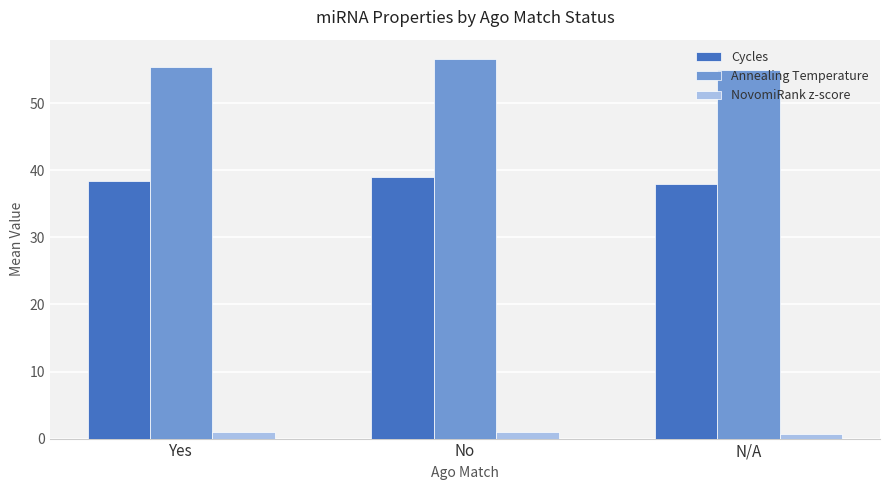

What is the value of the NovomiRank z-score bar at the 2nd from the left?

1.0